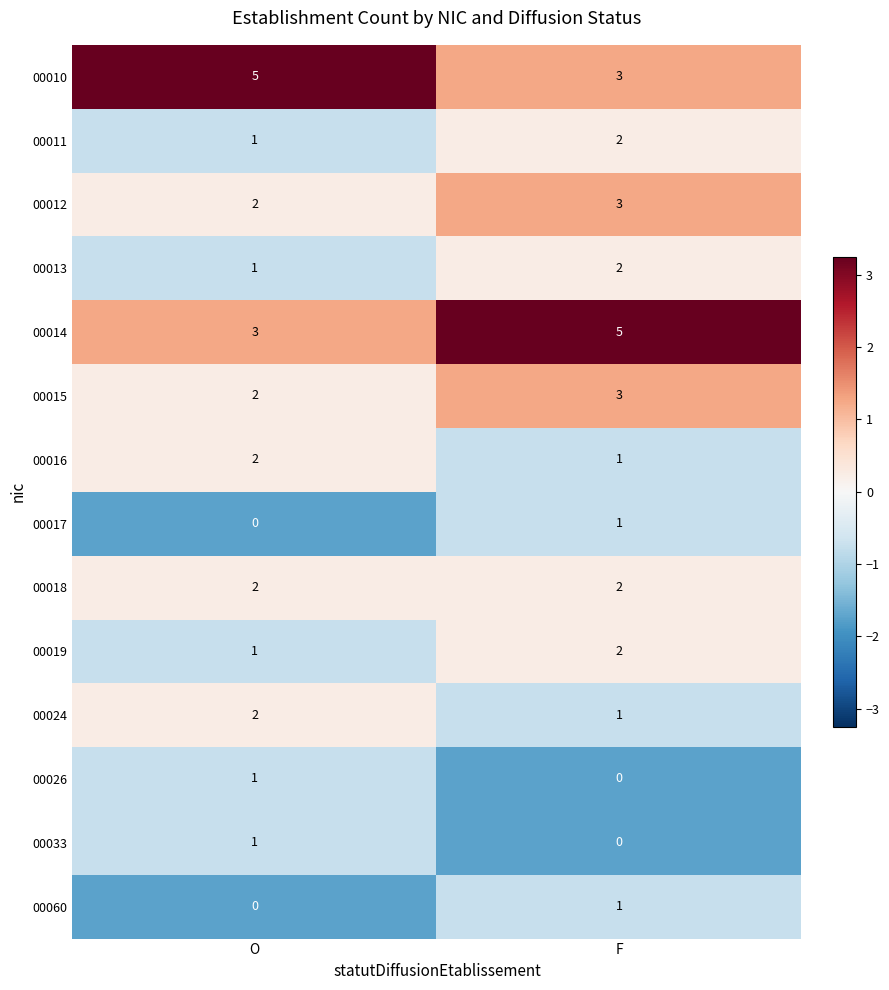

What is the total value across all series at F?

26